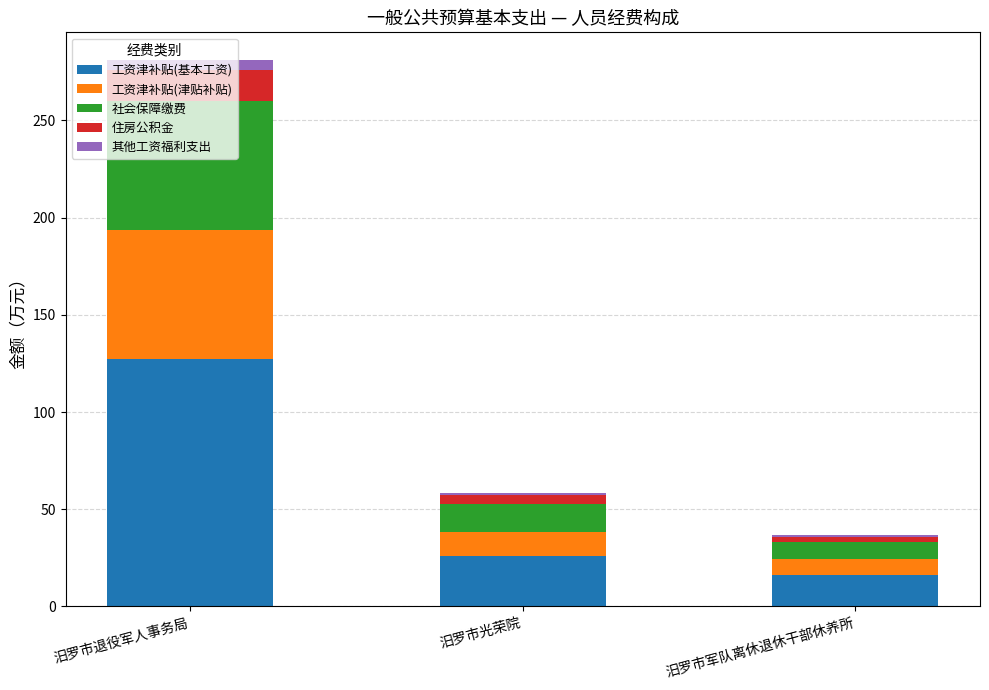

What is the maximum value for 工资津补贴(基本工资)?

127.1